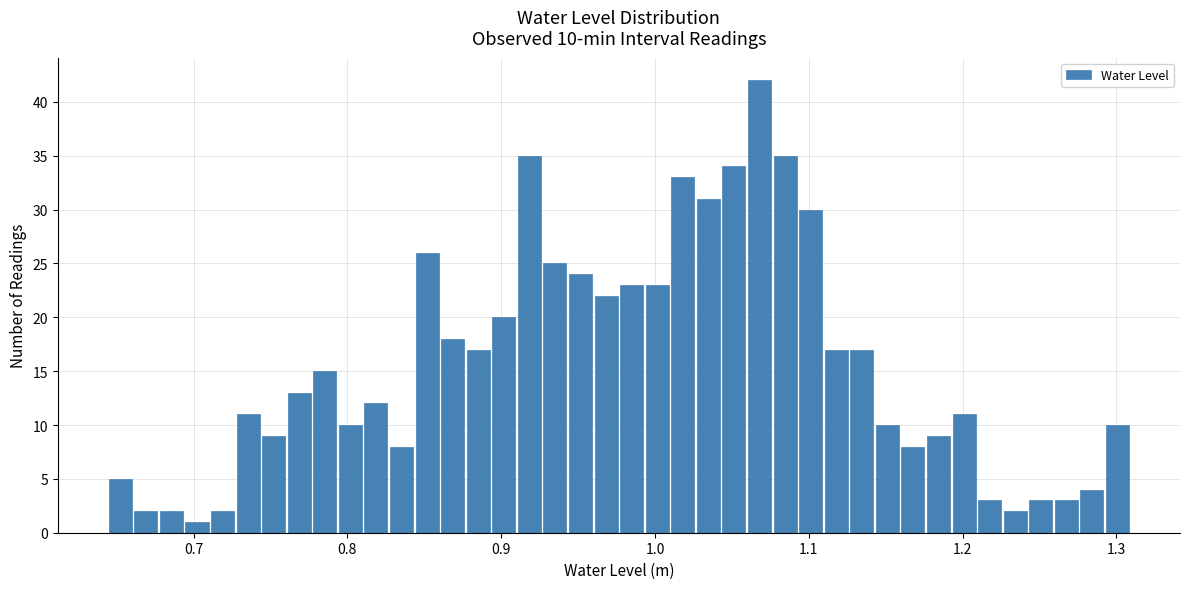

Read against the x-axis, roughly where is the centre of the tallest bar?

1.07